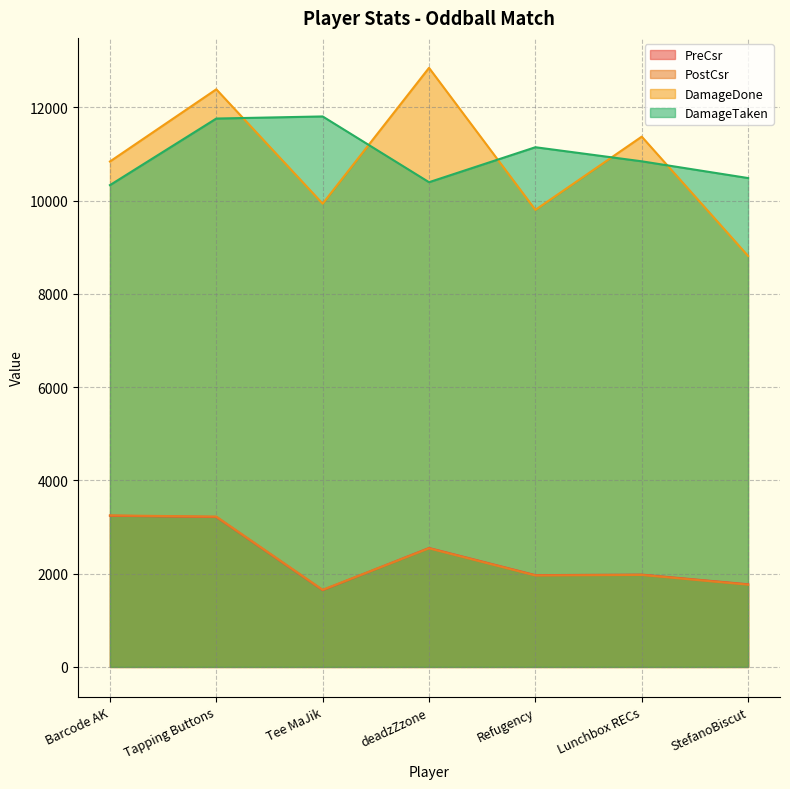

Rank the series by their maximum value, from lowest to highest.

PreCsr, PostCsr, DamageTaken, DamageDone